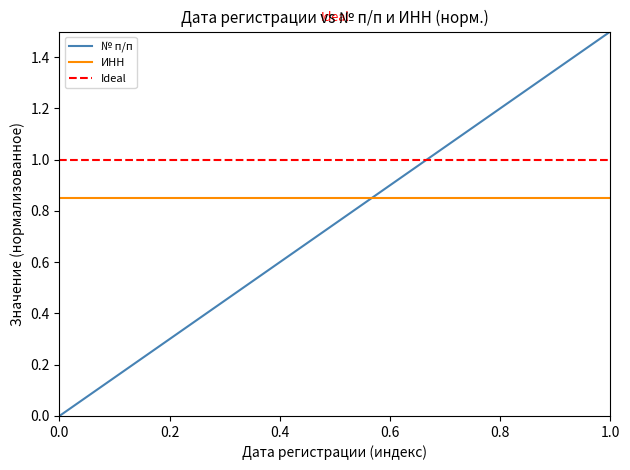

What is the average value?

0.8